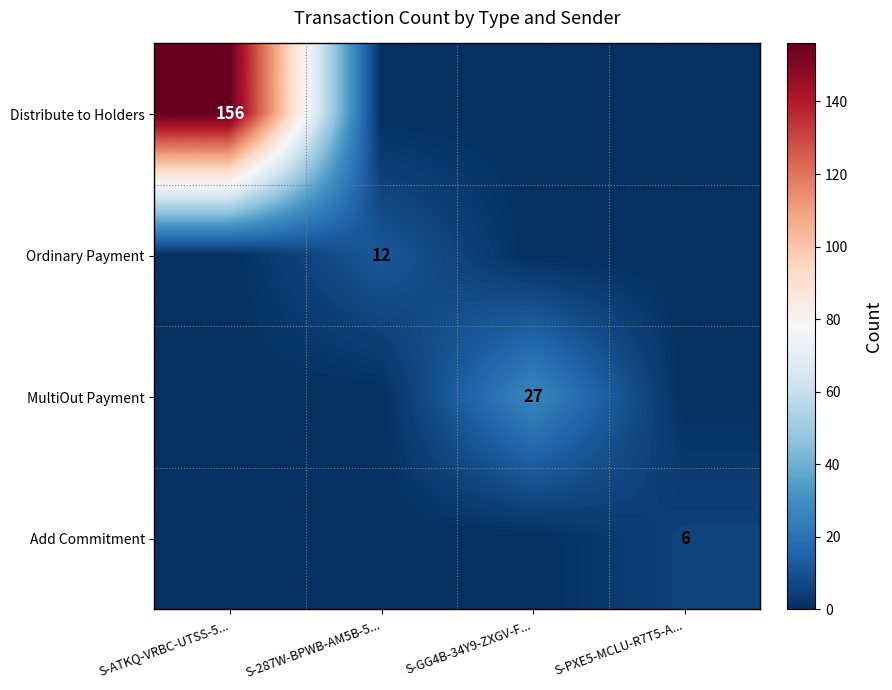

What is the maximum value shown in the chart?

156